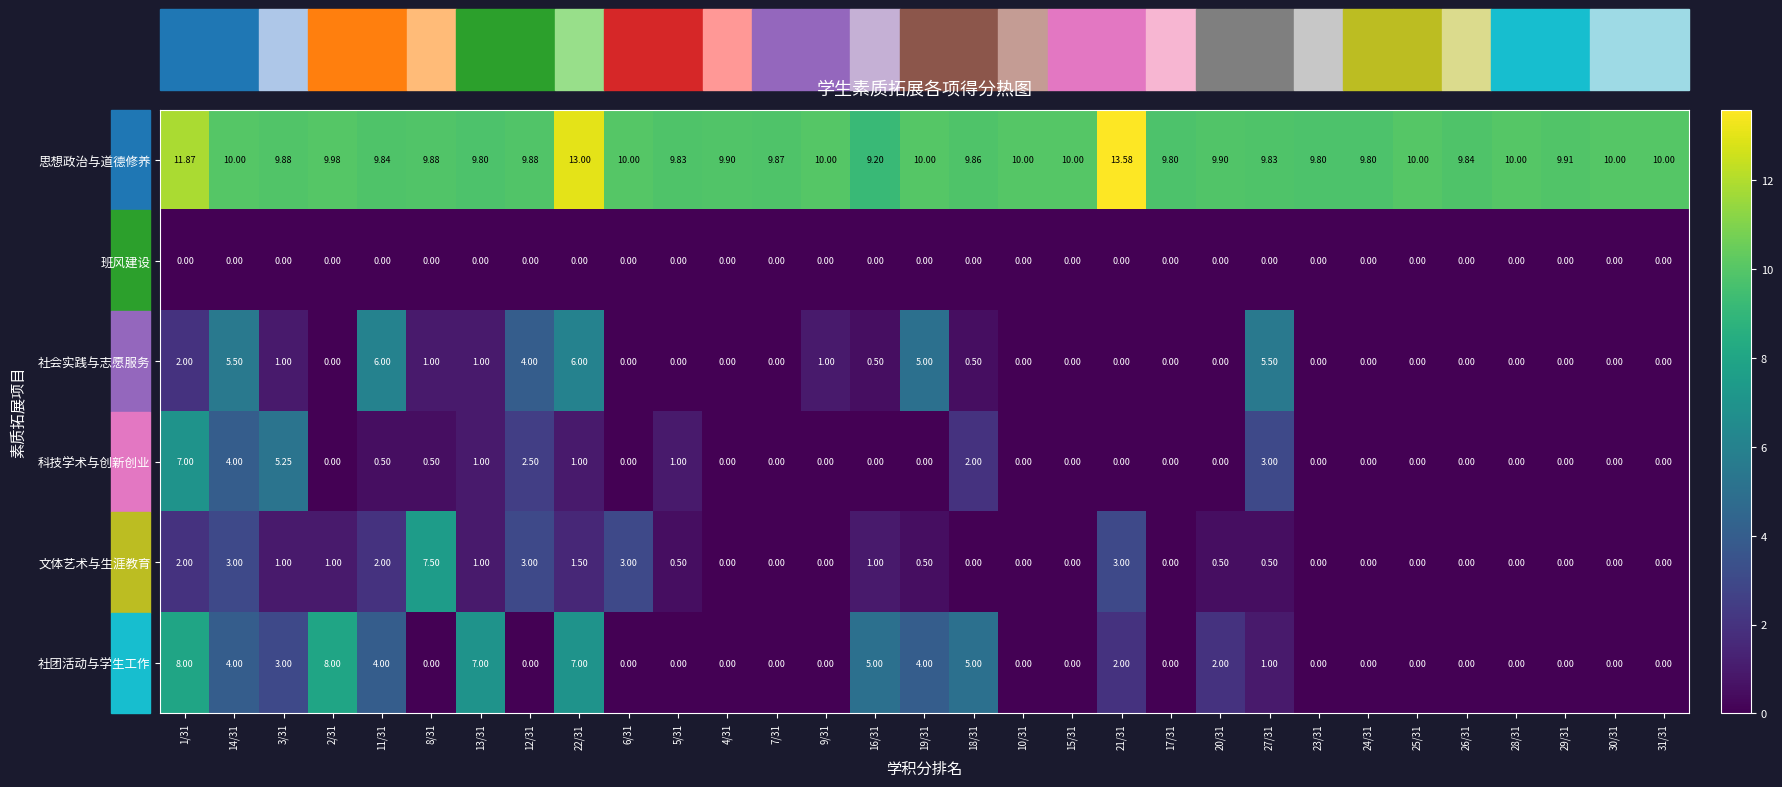

Between 6/31 and 4/31, which series saw the biggest shift?

文体艺术与生涯教育